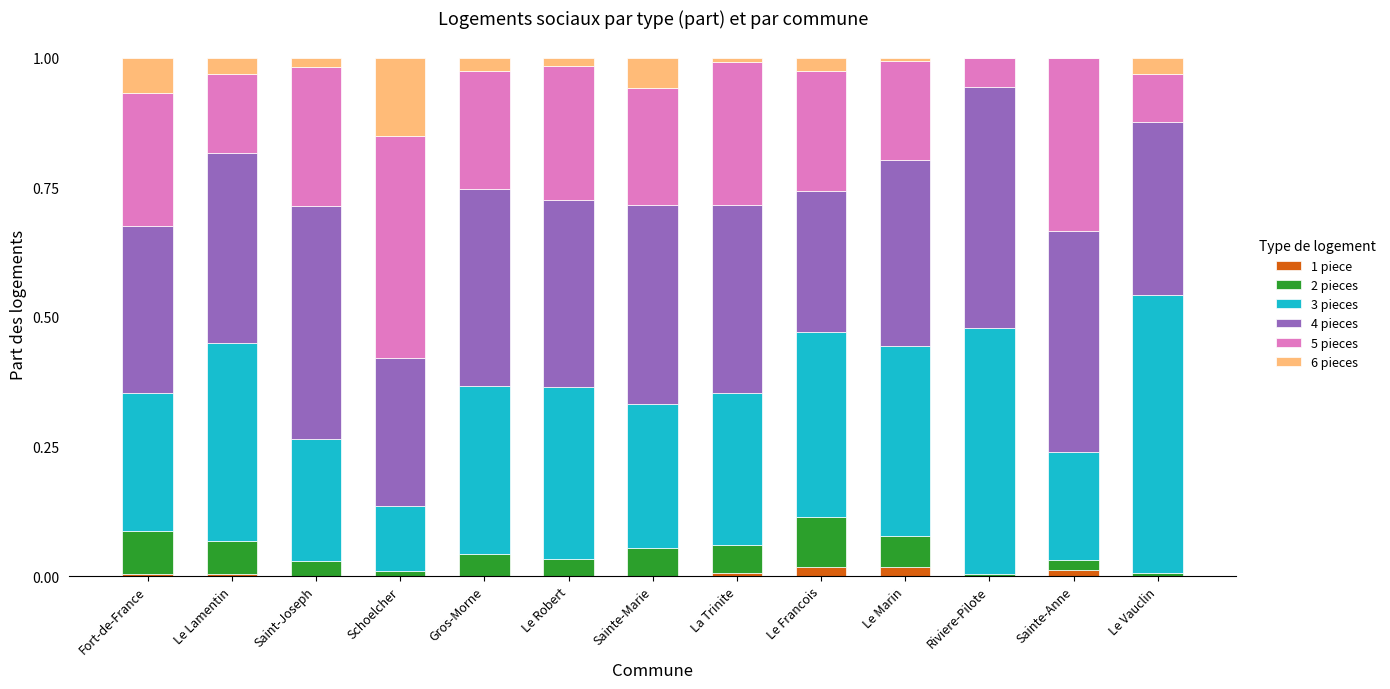

At which label is 6 pieces closest to 0?

Riviere-Pilote